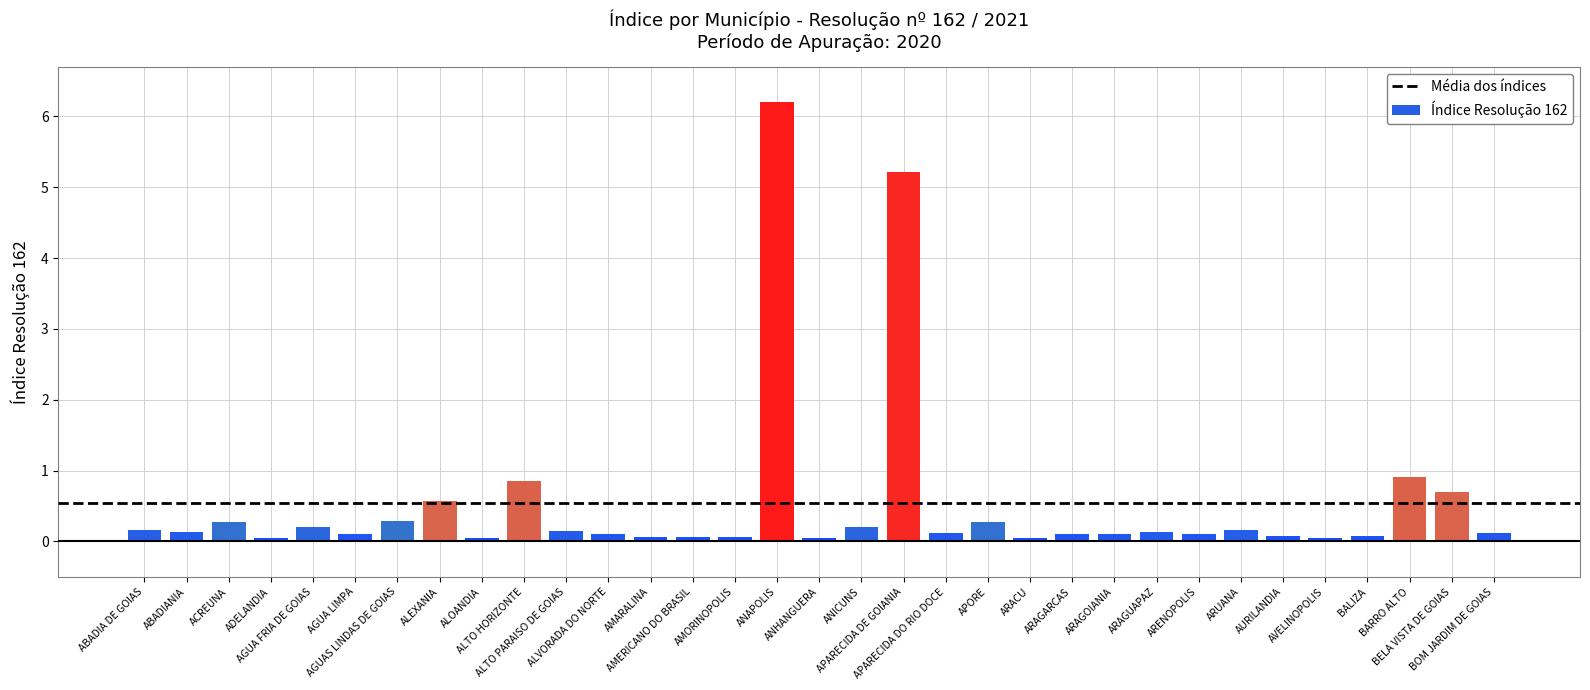

At which category does the chart reach its peak across all series?

ANAPOLIS